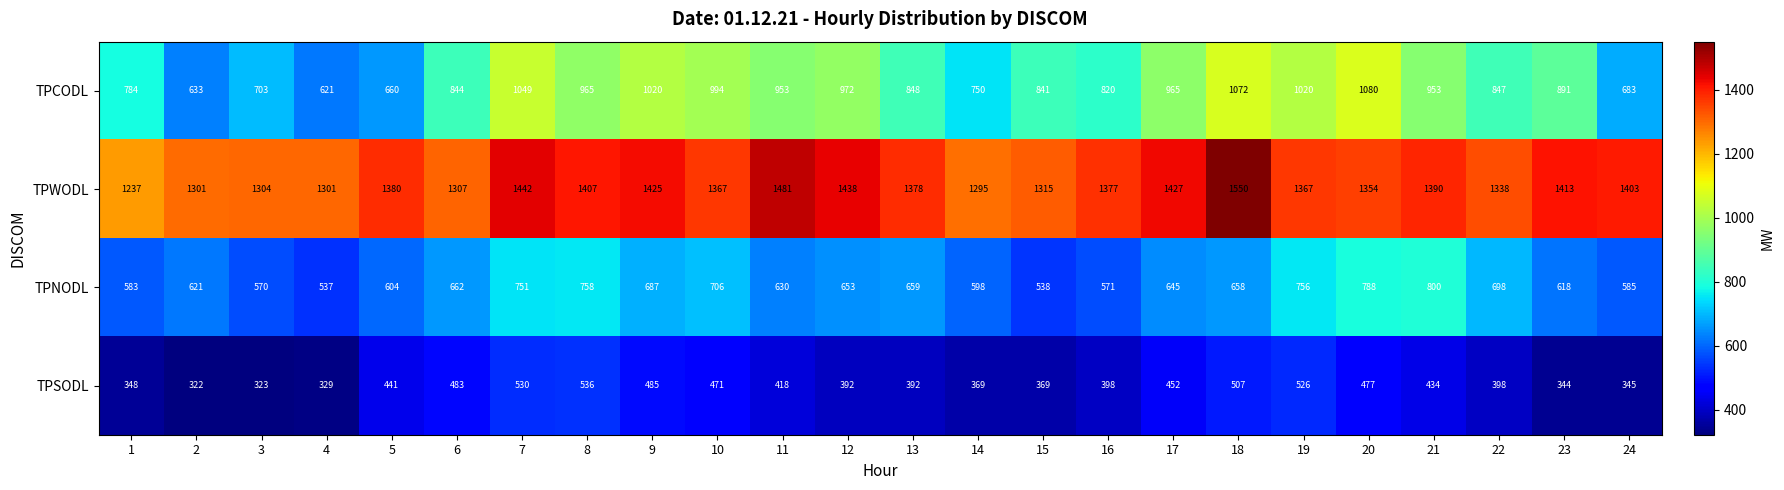

What is the lowest value of the TPCODL series?

621